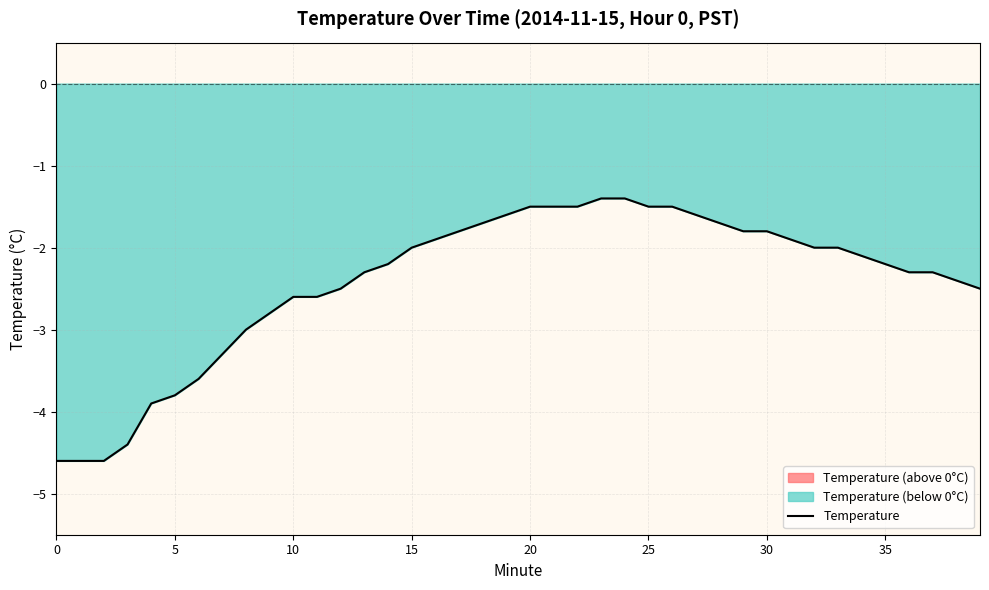

The Temperature series shows -2.0 at 15. True or false?

True